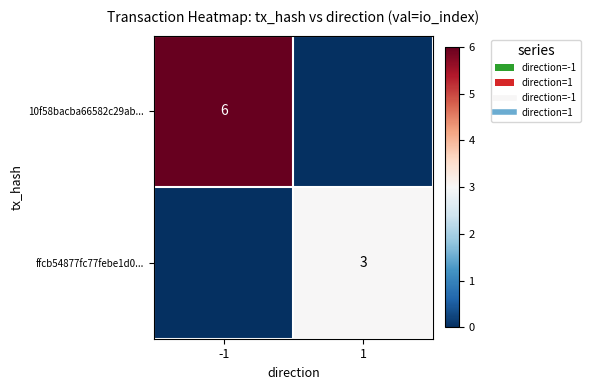

What is the difference between the maximum and minimum values in the 10f58bacba66582c29ab... series?

6